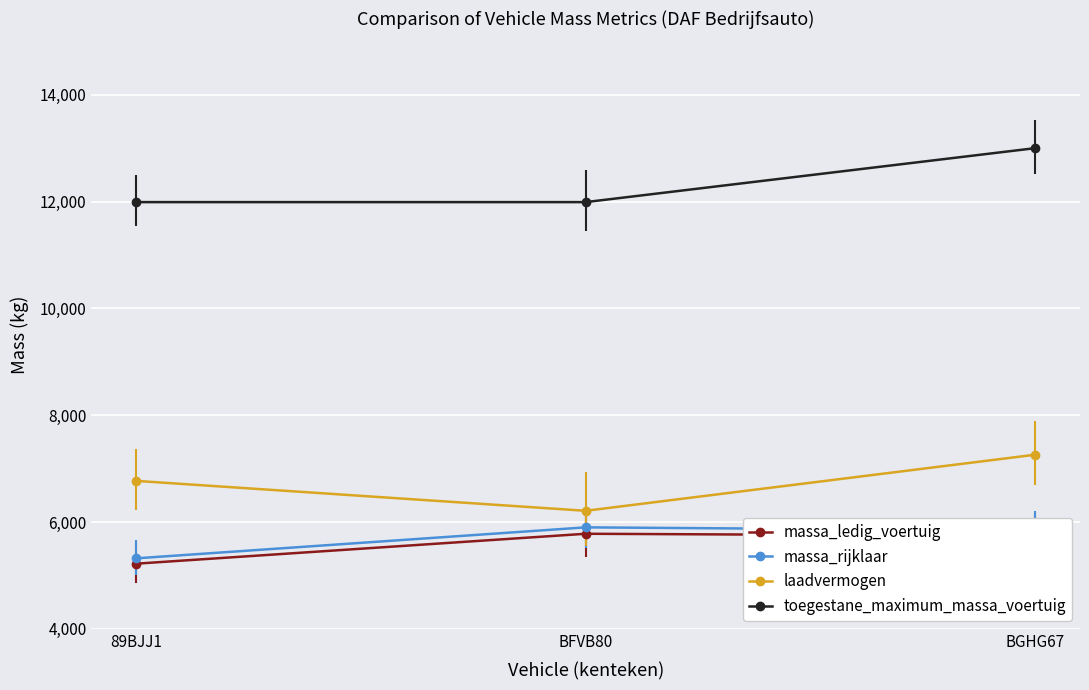

How many distinct data groups are displayed?

4